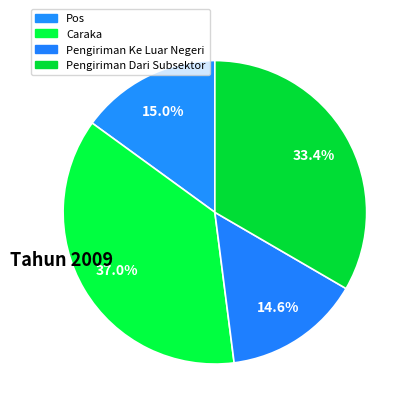

Is it true that Pengiriman Dari Subsektor is 33% of the pie?

True